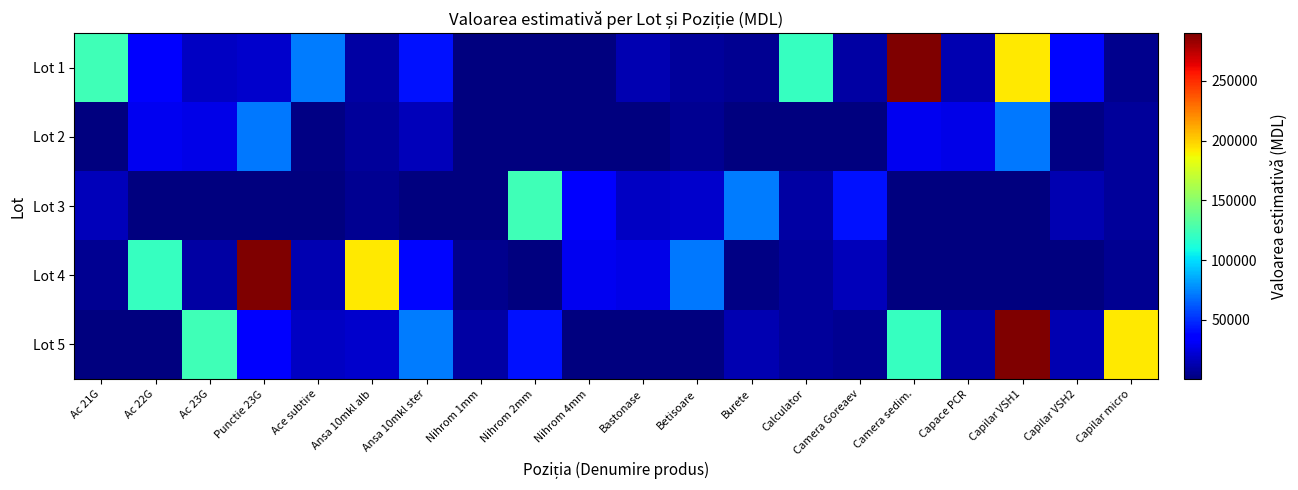

What is the total value across all series at Camera Goreaev?

74202.2